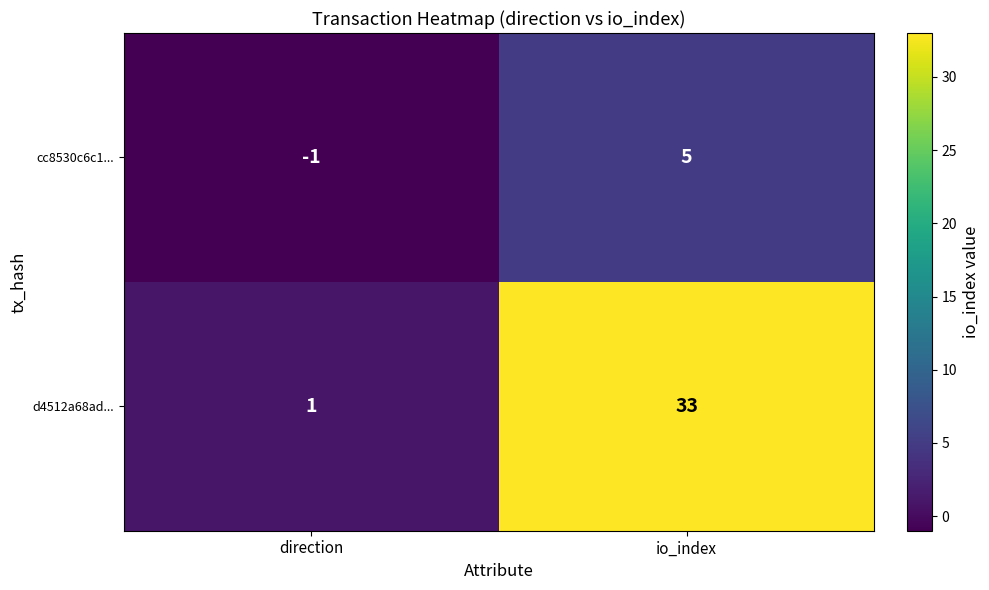

At io_index, list the series in order from smallest to largest.

cc8530c6c1..., d4512a68ad...